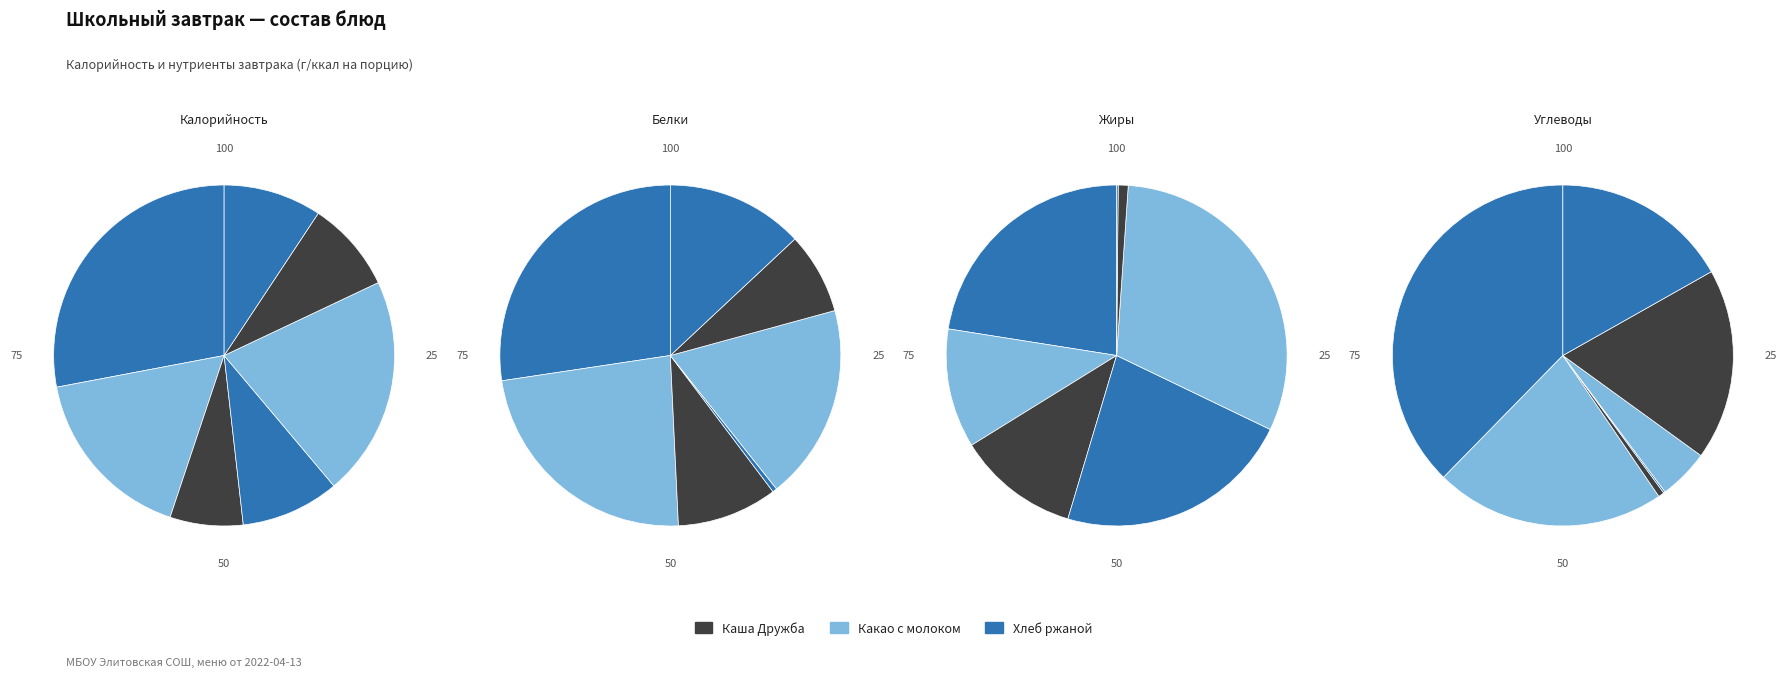

True or false: Какао с молоком accounts for 7% of the total.

False